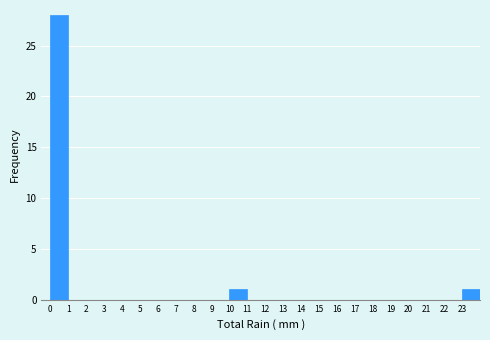

Reading left to right, transcribe this chart: for each bar, give the range it covers on the x-axis and its height. The values are not printed on the chart, so give them approximately, as read against the axis.

0 to 1: 28
1 to 2: 0
2 to 3: 0
3 to 4: 0
4 to 5: 0
5 to 6: 0
6 to 7: 0
7 to 8: 0
8 to 9: 0
9 to 10: 0
10 to 11: 1
11 to 12: 0
12 to 13: 0
13 to 14: 0
14 to 15: 0
15 to 16: 0
16 to 17: 0
17 to 18: 0
18 to 19: 0
19 to 20: 0
20 to 21: 0
21 to 22: 0
22 to 23: 0
23 to 24: 1